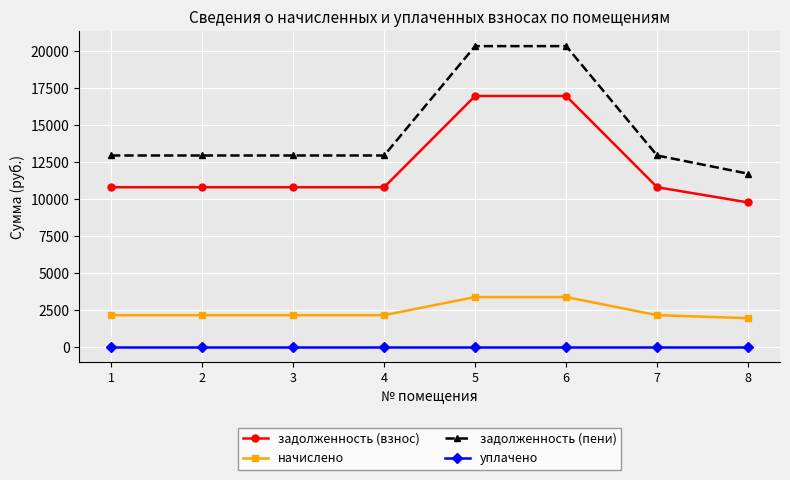

Reading left to right, list all the values displayed in this chart.

задолженность (взнос): 1=10785.6	2=10785.6	3=10785.6	4=10785.6	5=16948.8	6=16948.8	7=10785.6	8=9758.4
начислено: 1=2143.3	2=2143.3	3=2143.3	4=2143.3	5=3368.0	6=3368.0	7=2143.3	8=1939.1
задолженность (пени): 1=12928.9	2=12928.9	3=12928.9	4=12928.9	5=20316.8	6=20316.8	7=12928.9	8=11697.5
уплачено: 1=0.0	2=0.0	3=0.0	4=0.0	5=0.0	6=0.0	7=0.0	8=0.0